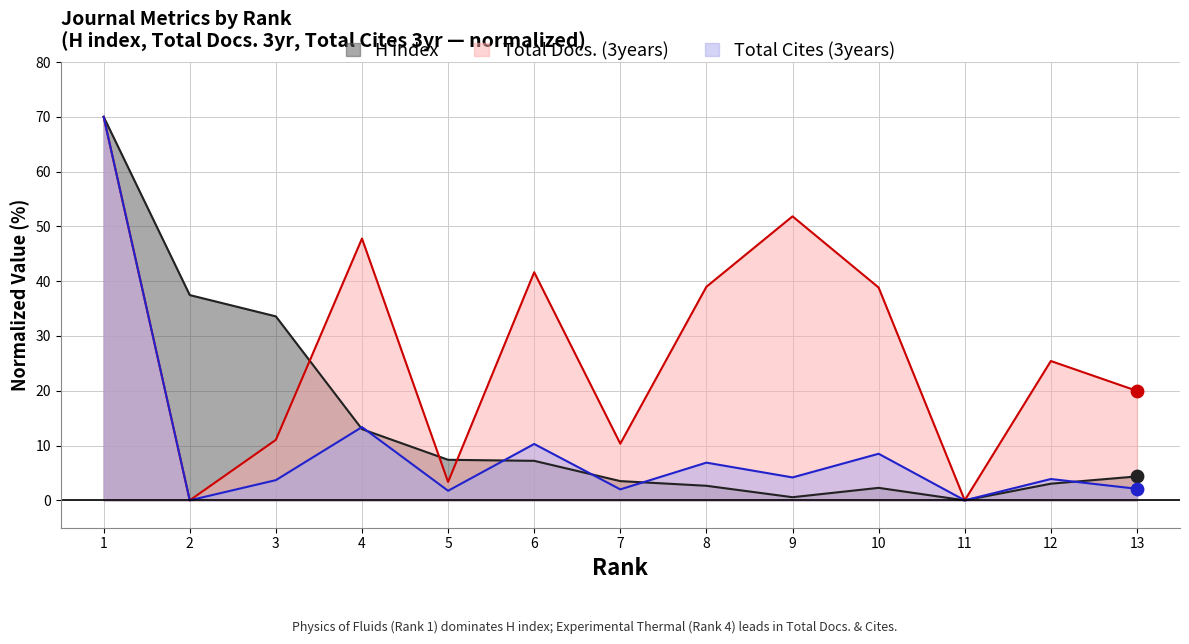

Which series contains the lowest Y value?

H index